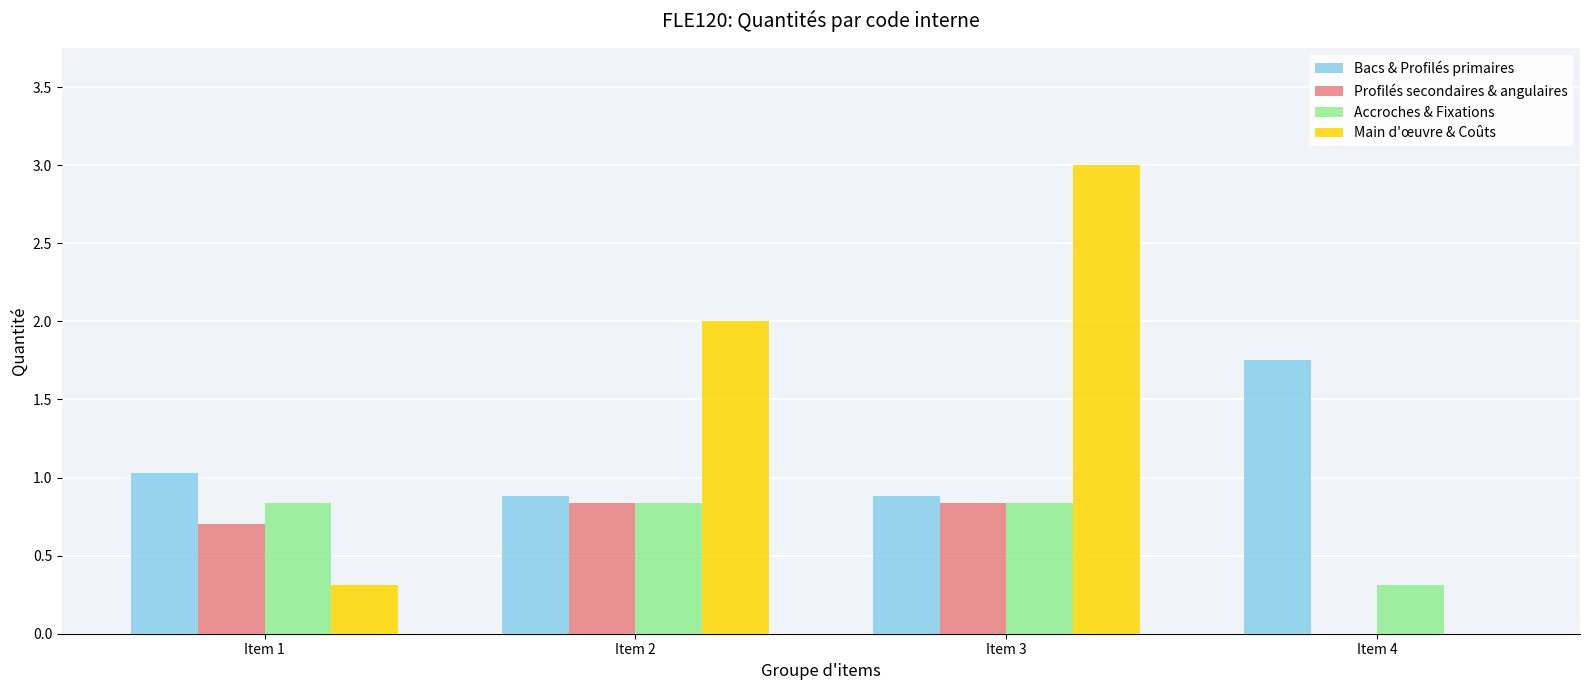

Is it true that Profilés secondaires & angulaires equals 1.4 at Item 2?

False